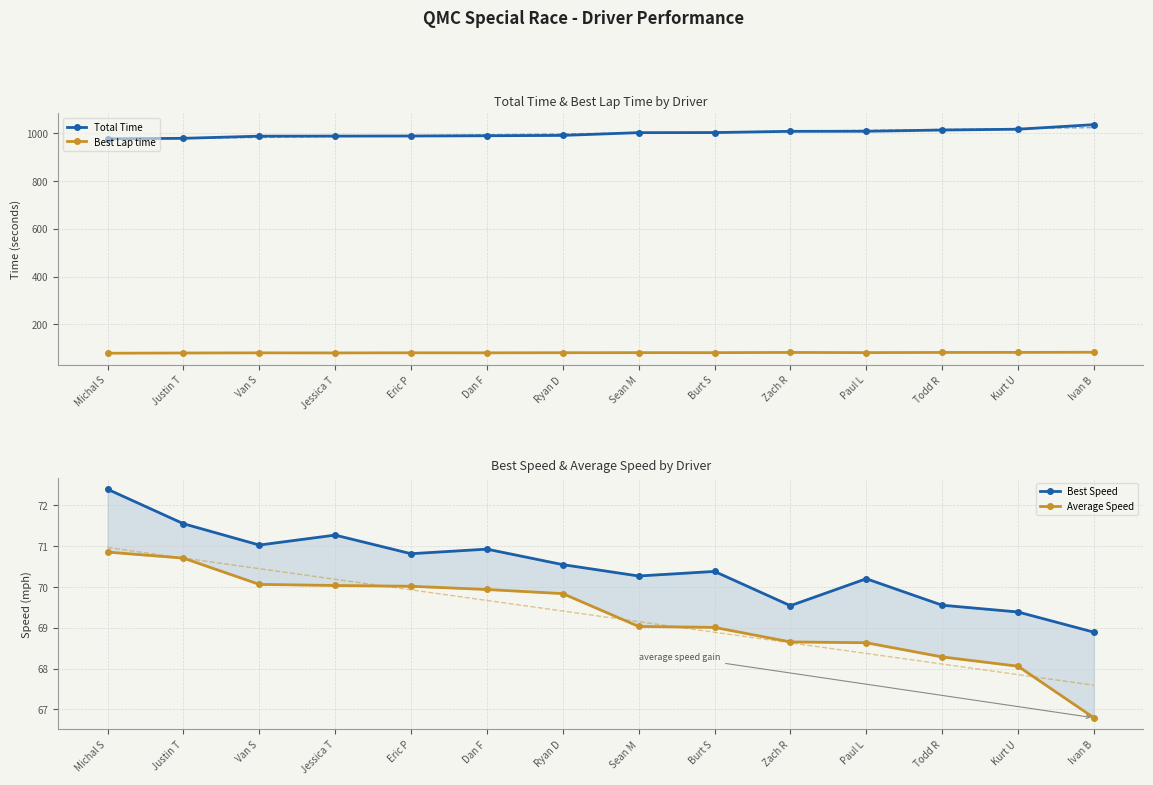

Which series has the largest range (max minus min)?

Total Time